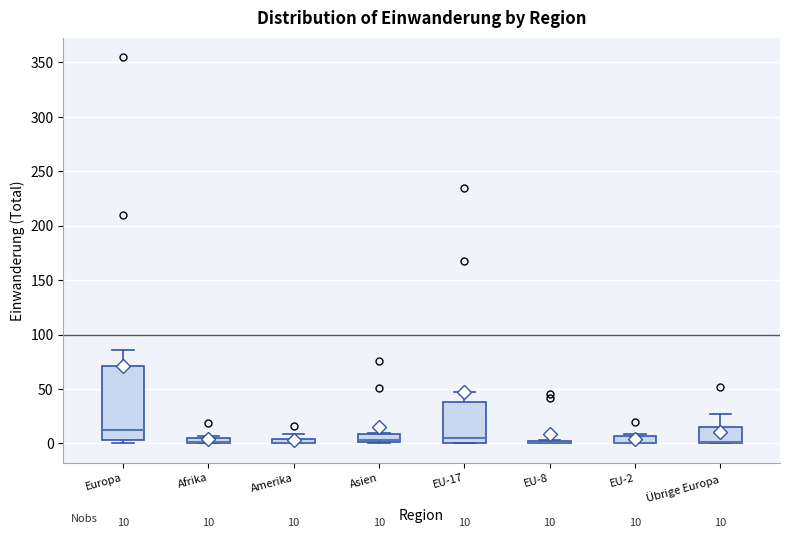

Which box is the tallest, from its lower edge to its upper edge?

Europa